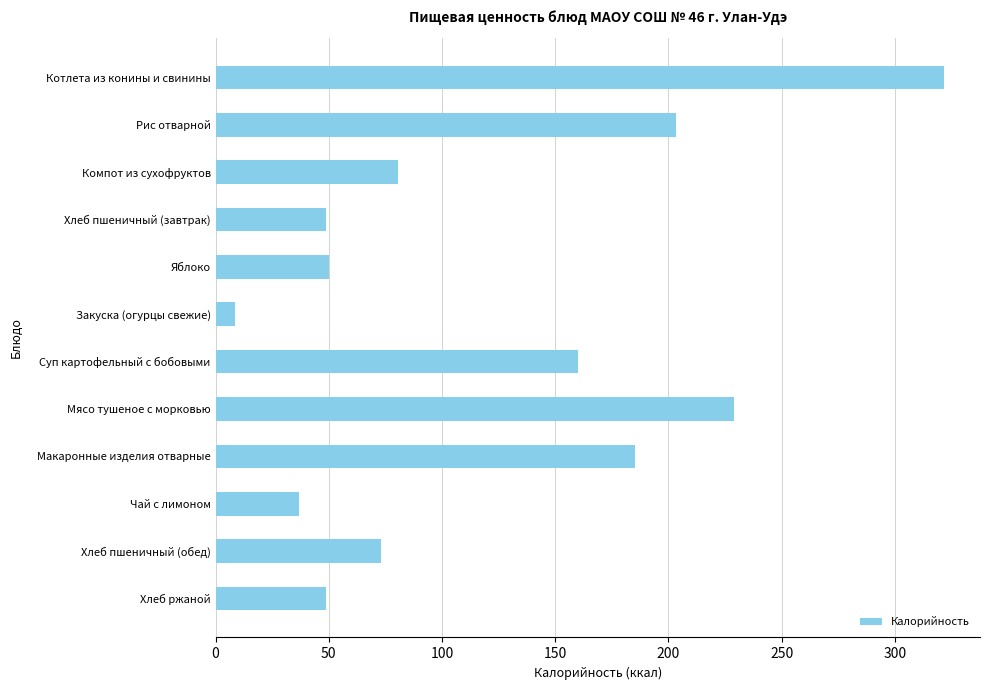

At which category does the chart reach its minimum across all series?

Закуска (огурцы свежие)